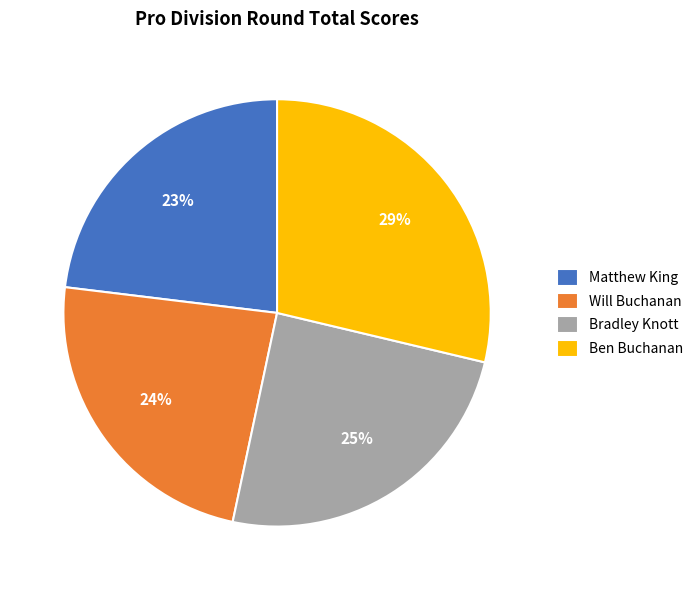

What is the smallest slice in the pie chart?

Matthew King